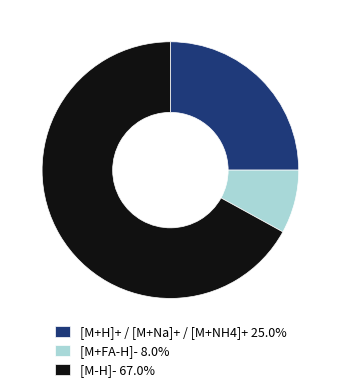

Do [M-H]- 67.0% and [M+FA-H]- 8.0% together represent more than half of the pie?

Yes